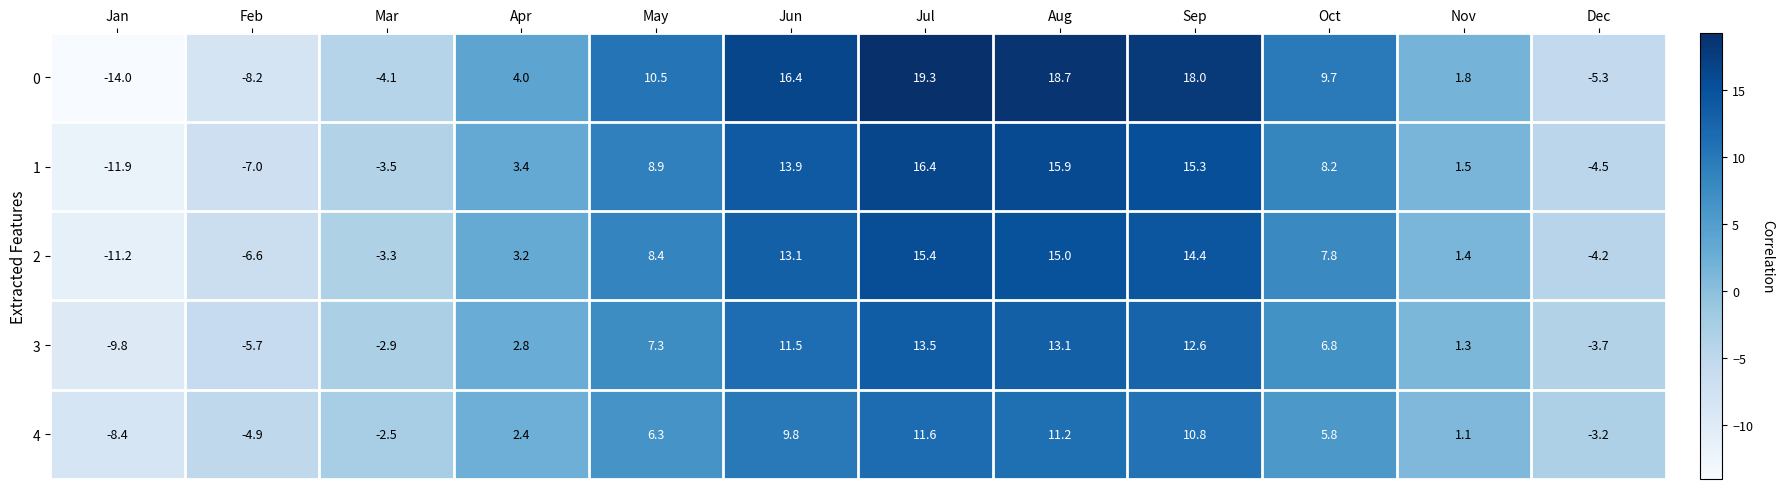

What is the difference between the 2 values at Nov and Sep?

13.0